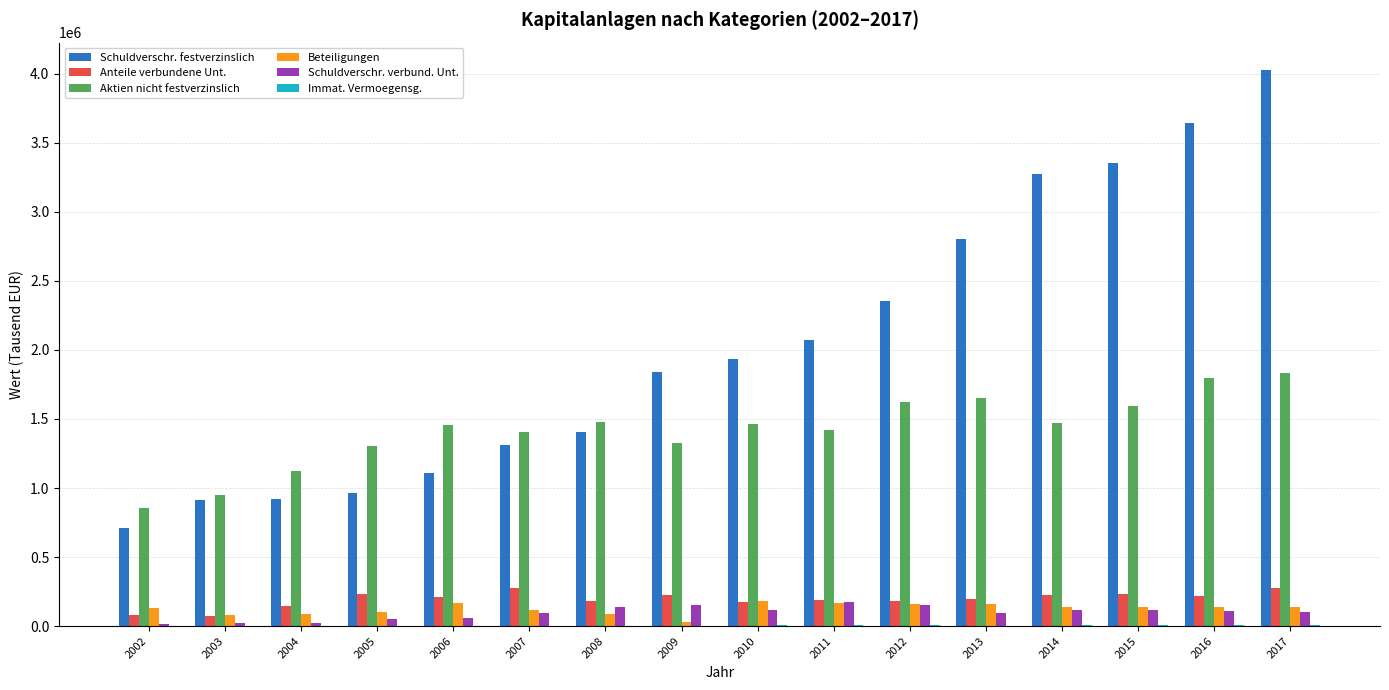

Which series has the largest total across all categories?

Schuldverschr. festverzinslich